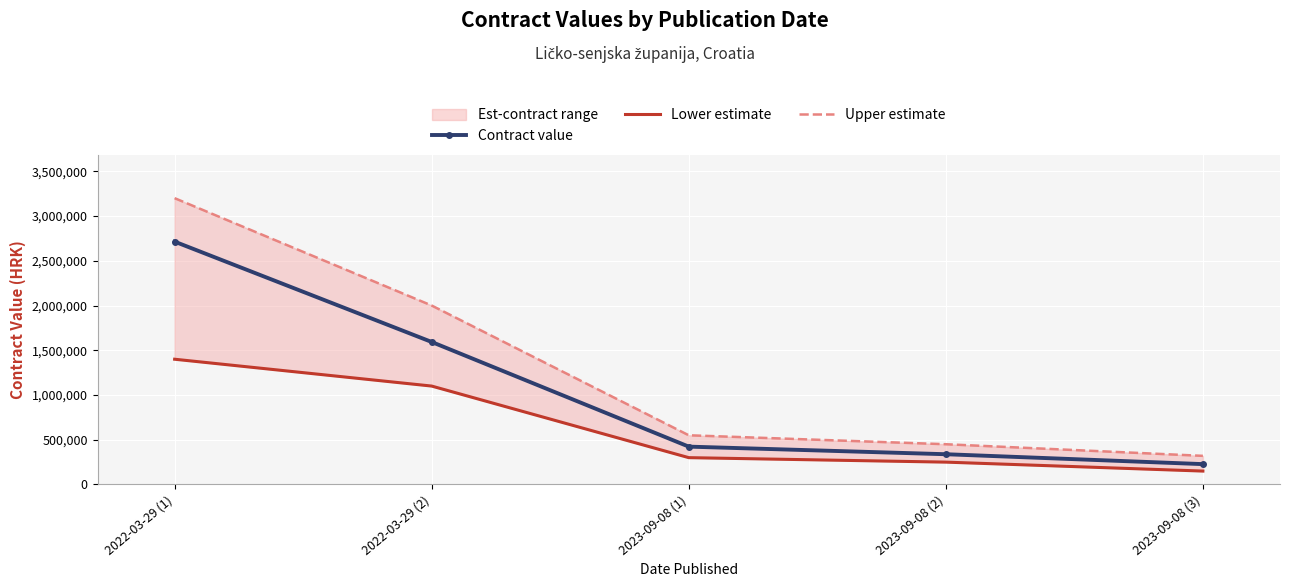

What position from the right is 2023-09-08 (3)?

1